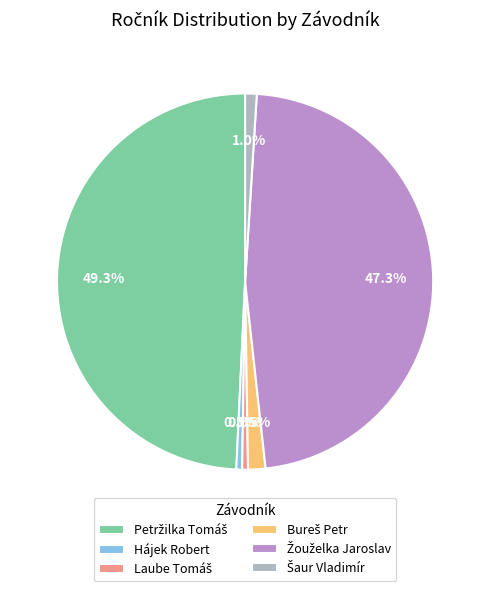

Count the number of slices in the pie.

6